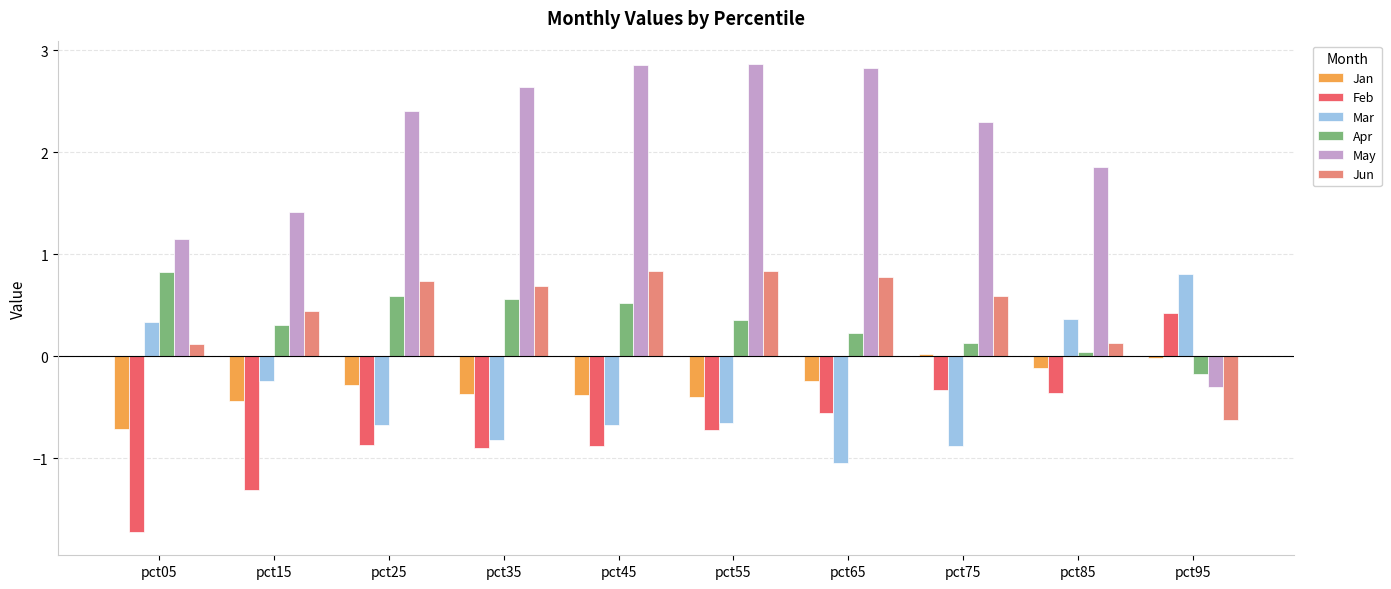

How many data points in May are less than 2?

4